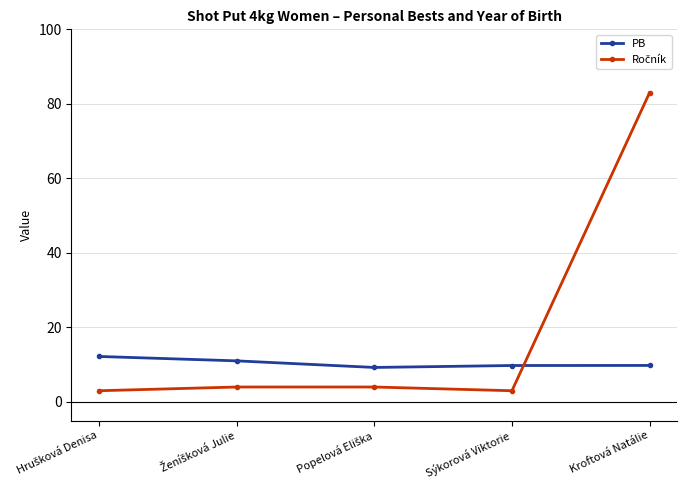

What is the label of the 5th point from the left?

Kroftová Natálie